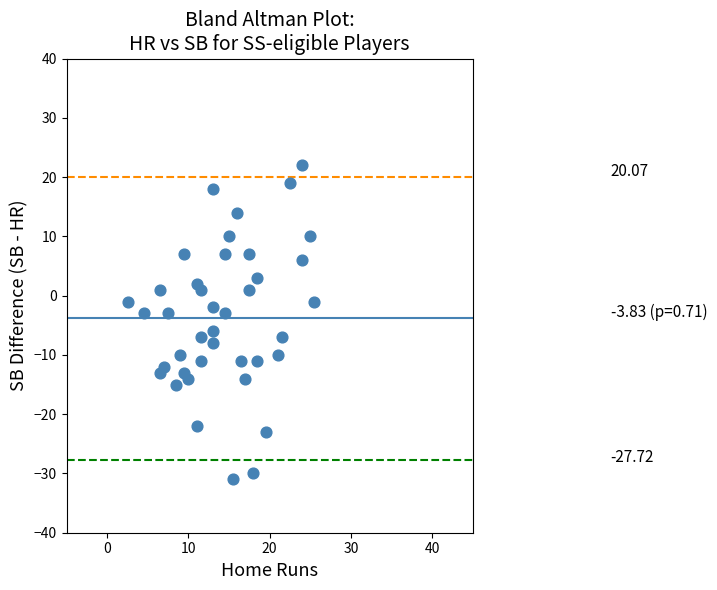

Count the number of points in this scatter plot.

40